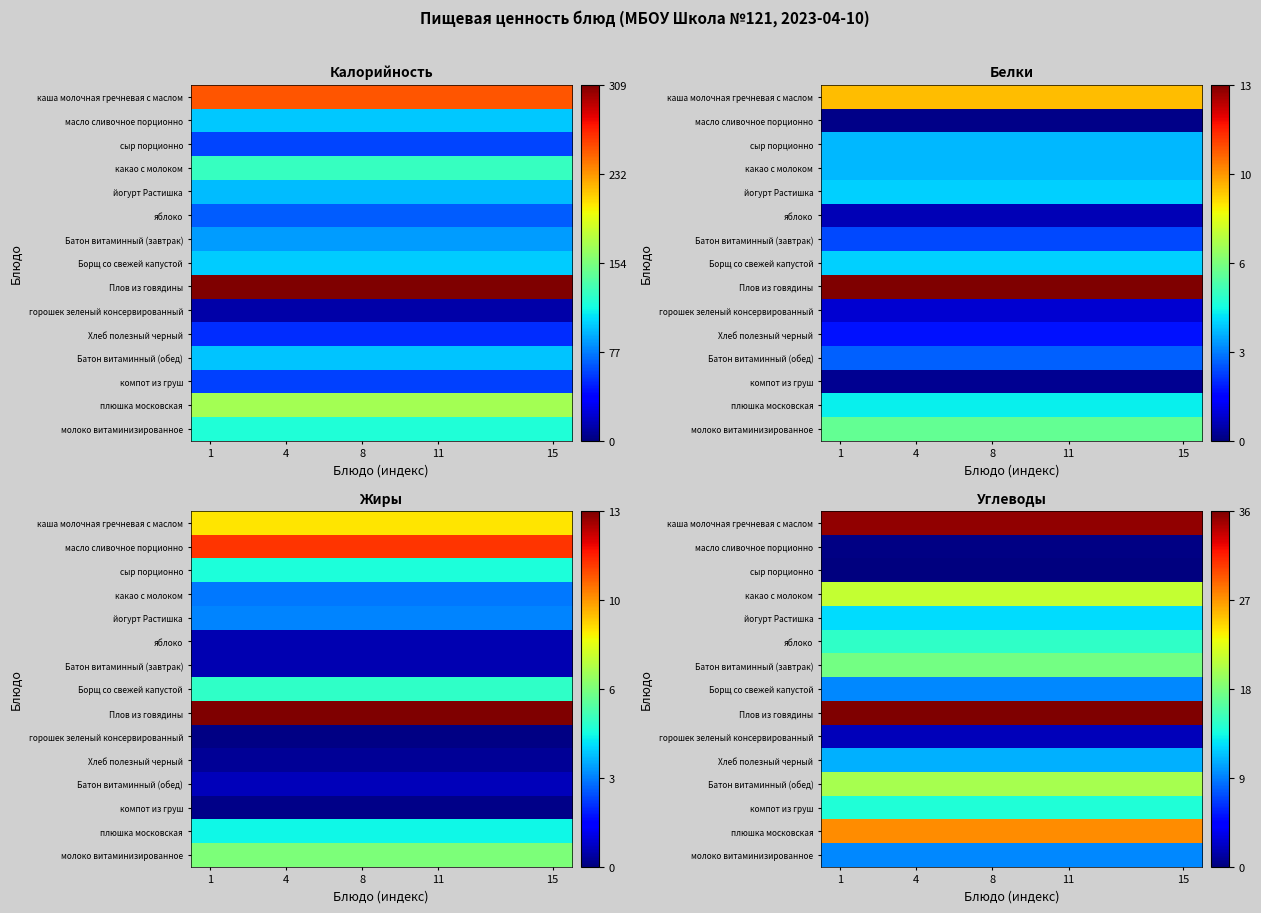

How many distinct data groups are displayed?

15